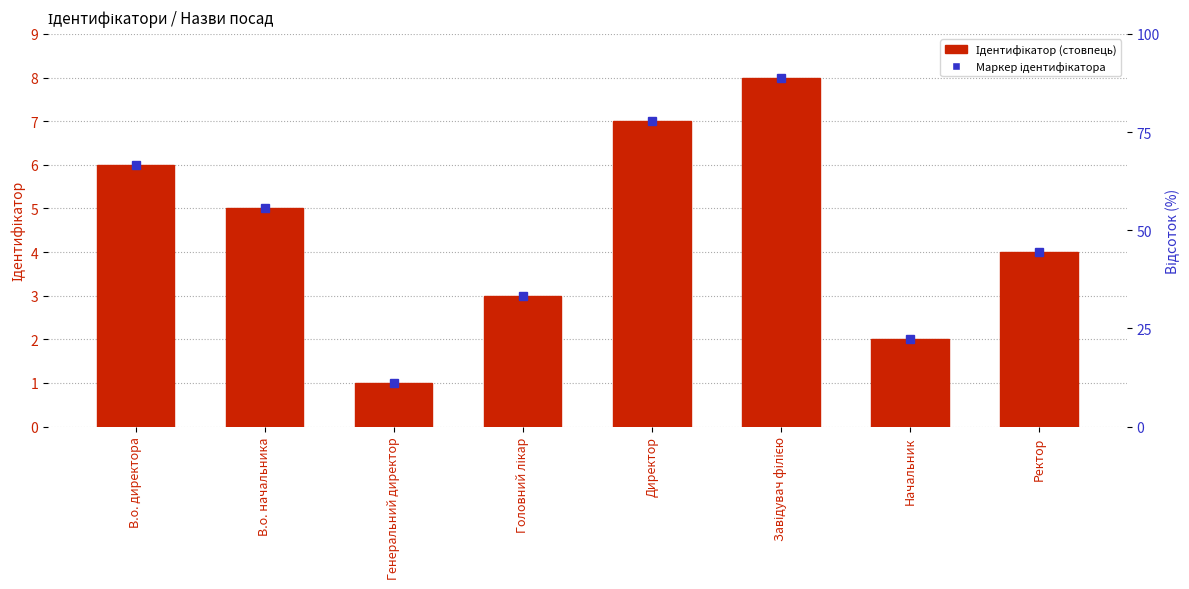

The value at Начальник is 1. True or false?

False